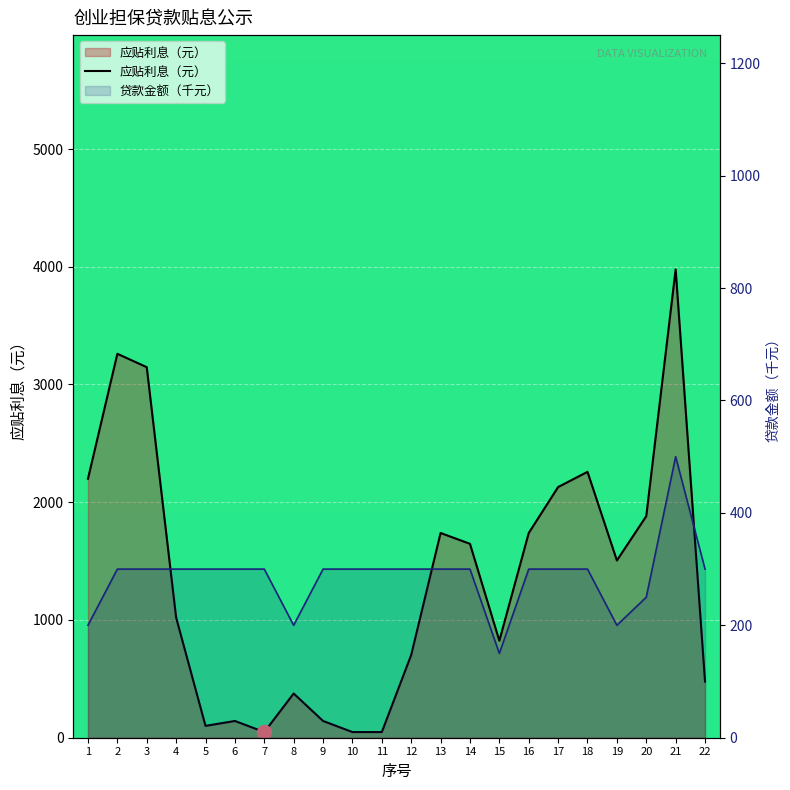

Reading left to right, transcribe all the data shown in this chart.

2199.2	3260.8	3147.1	1020.6	100.6	142.4	48.1	375.6	142.4	48.1	48.1	703.1	1738.9	1646.9	823.5	1738.9	2129.1	2258.2	1505.5	1881.9	3978.2	476.7